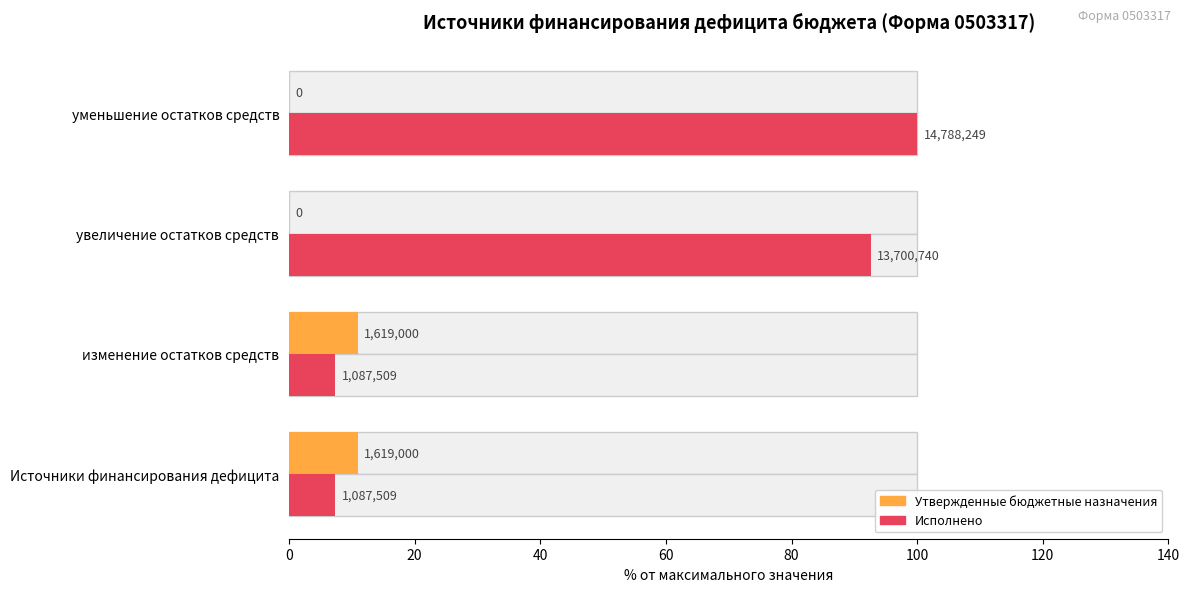

Is it true that Исполнено equals 44.0 at уменьшение остатков средств?

False